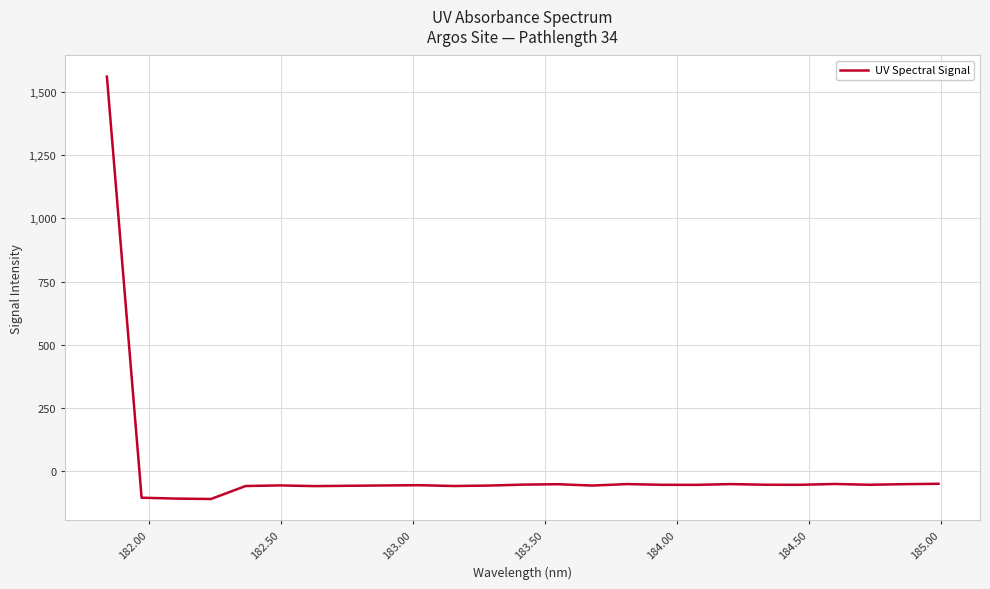

Does the chart have visible grid lines?

Yes